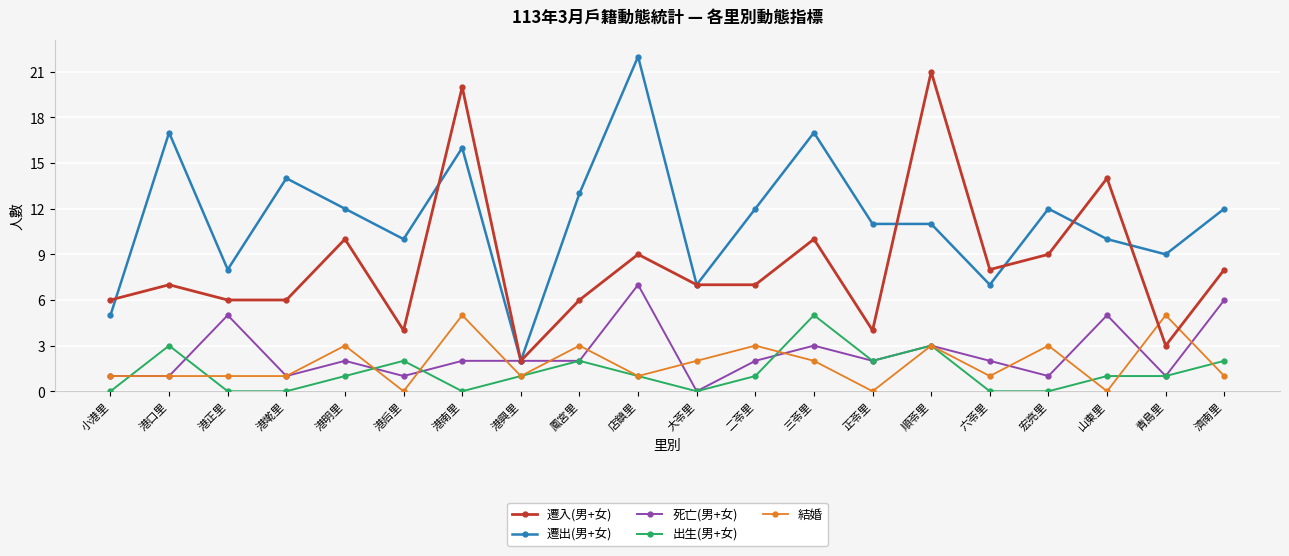

Is the value of 遷入(男+女) at 鳳宮里 greater than the value of 出生(男+女) at 港口里?

Yes